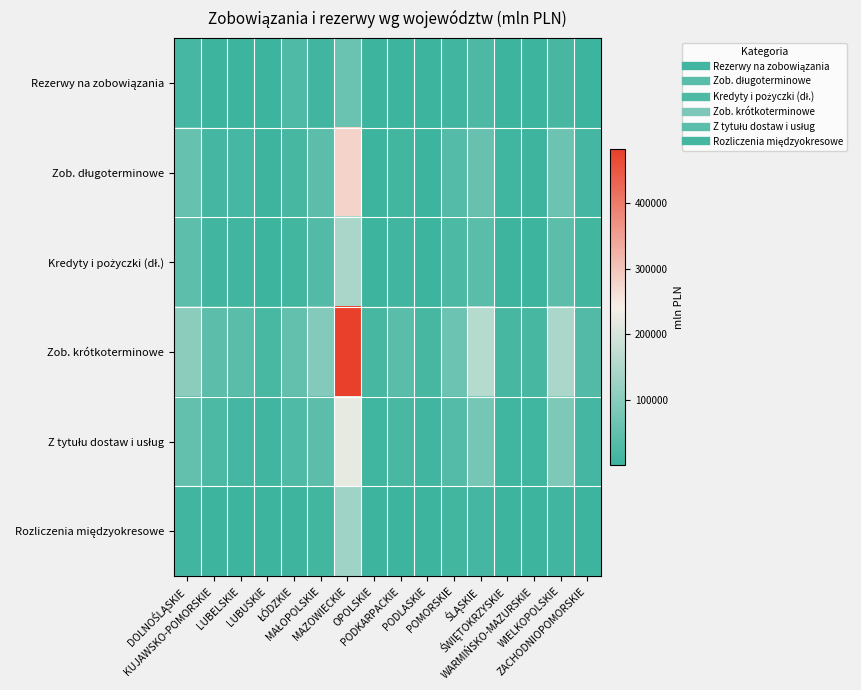

Rank the series at ZACHODNIOPOMORSKIE from lowest to highest value.

Rezerwy na zobowiązania, Rozliczenia międzyokresowe, Kredyty i pożyczki (dł.), Z tytułu dostaw i usług, Zob. długoterminowe, Zob. krótkoterminowe